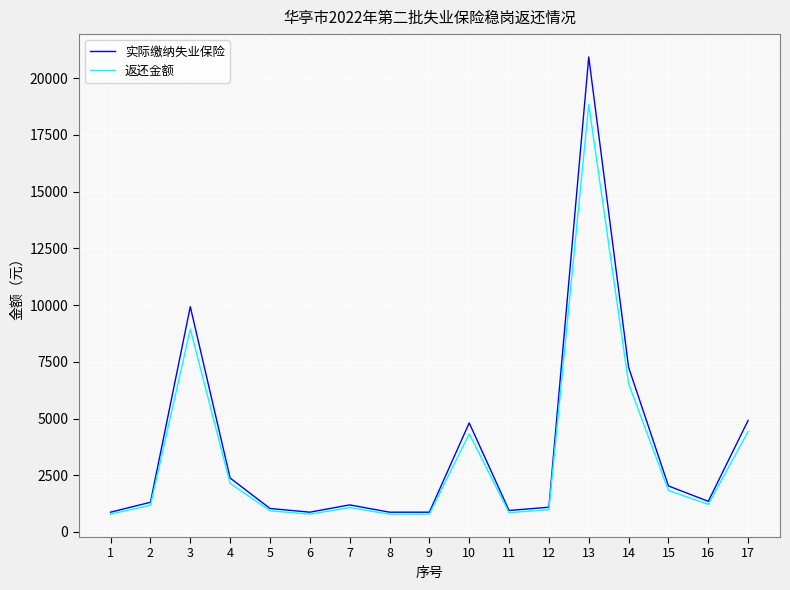

What is the smallest value displayed?

785.8